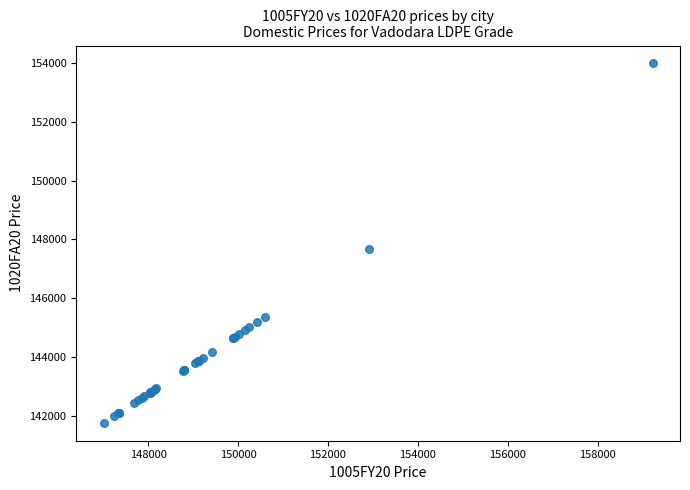

What Y value in the scatter plot is closest to 147876?

147680